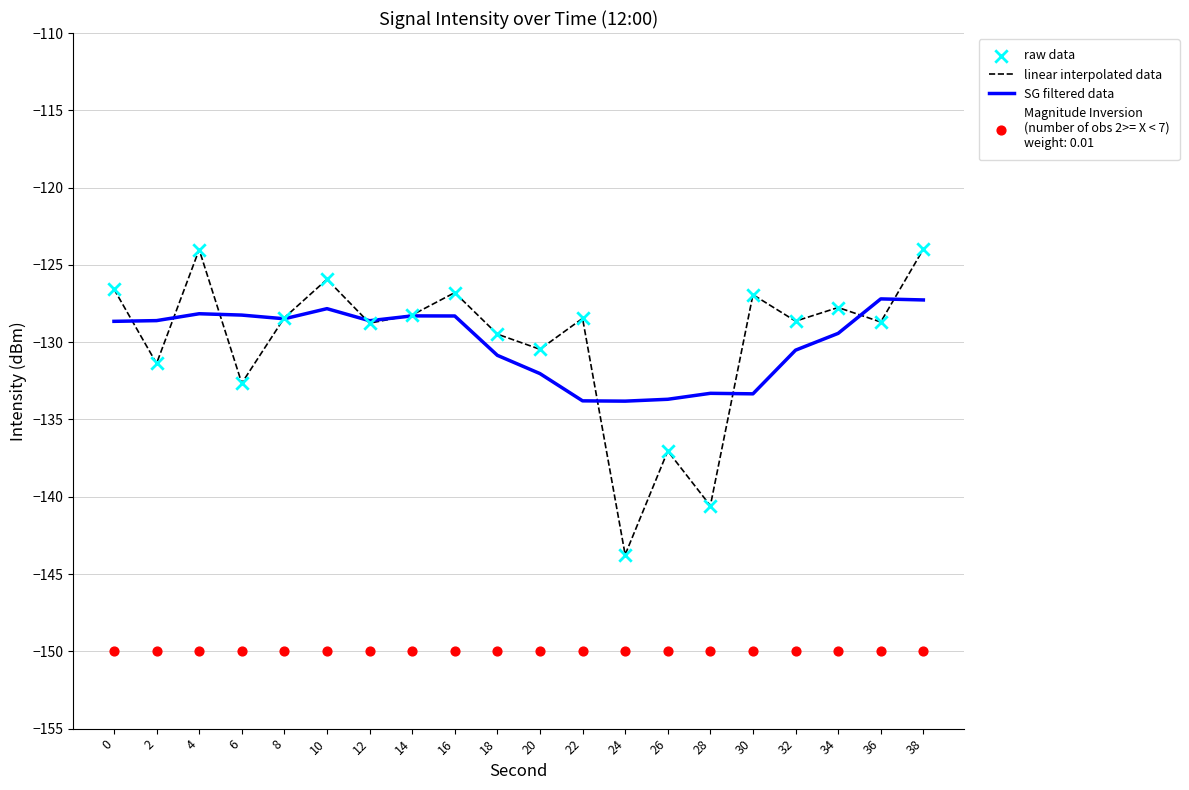

Which series has the largest total across all categories?

linear interpolated data